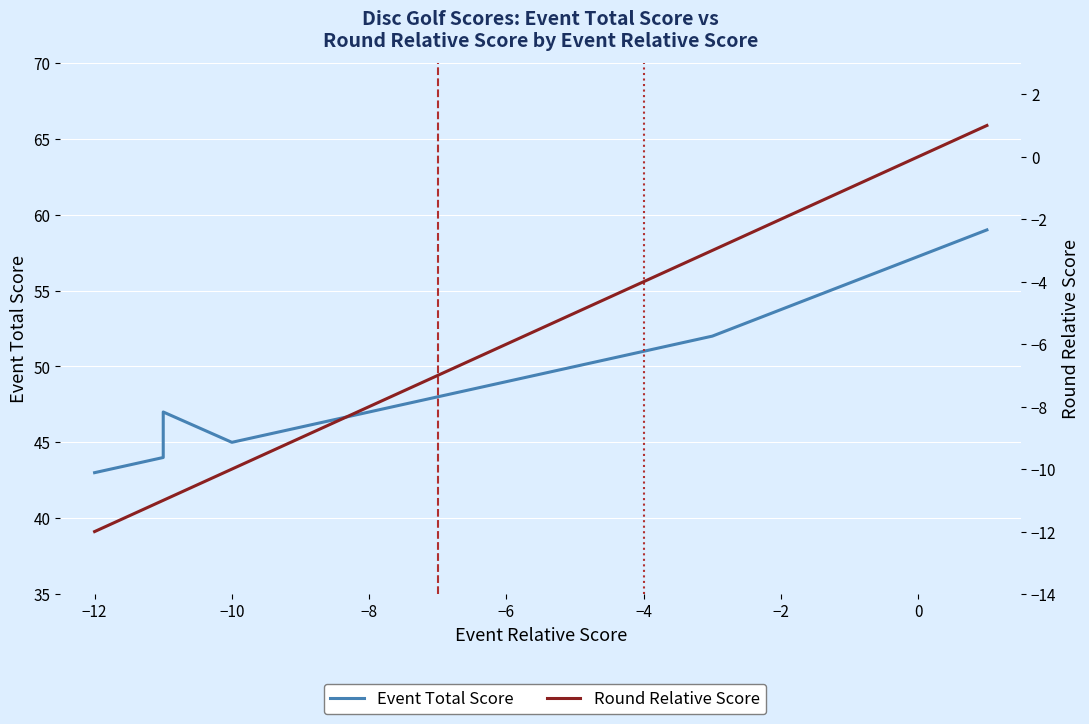

What are all the series names shown in the legend?

Event Total Score, Round Relative Score